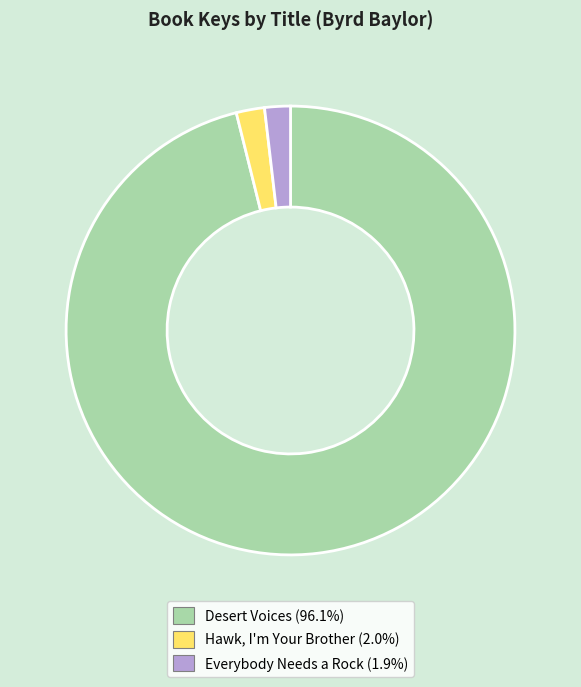

What is the largest slice in the pie chart?

Desert Voices